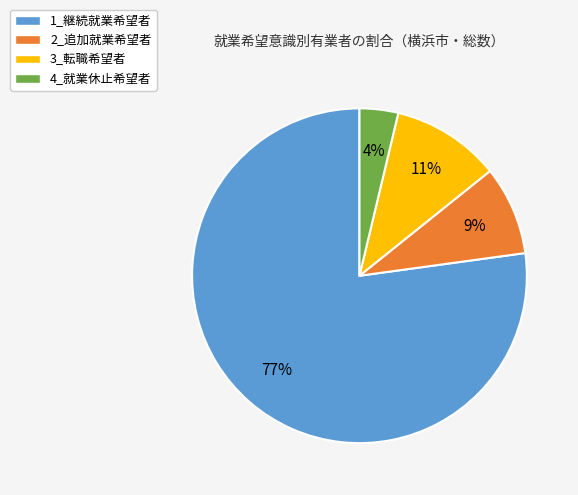

How many segments does this pie chart have?

4